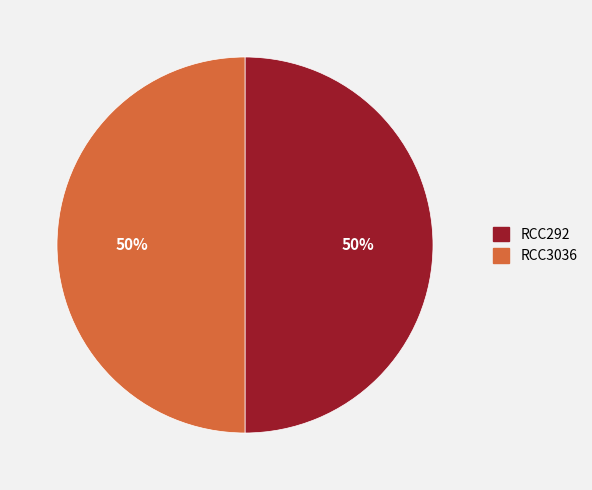

To the nearest percent, what is the average slice percentage?

50%